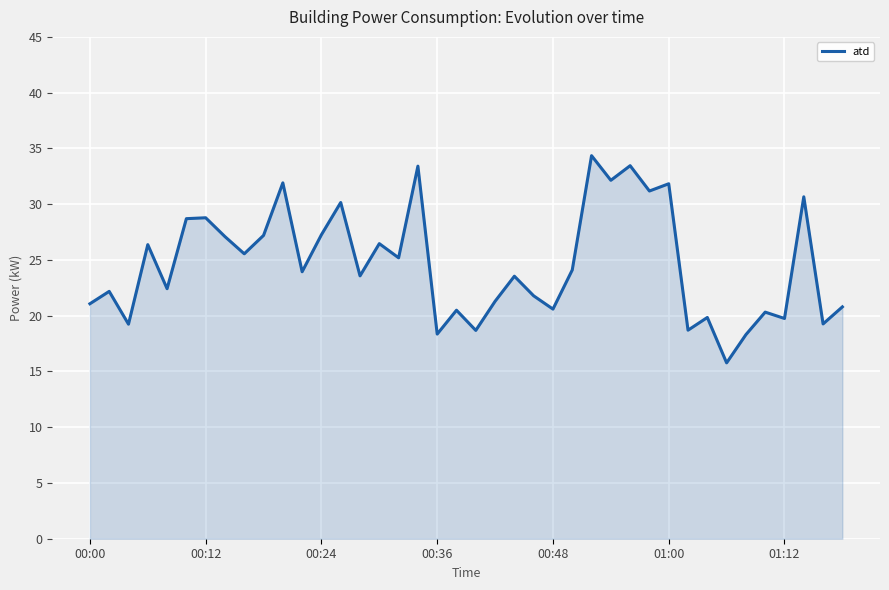

What is the difference between the maximum and minimum values?

18.6